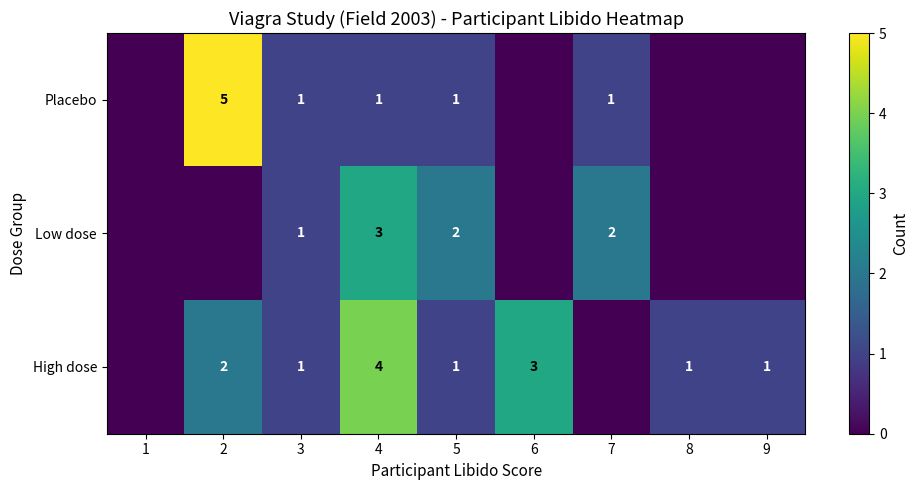

The Low dose series shows 0 at 5. True or false?

False